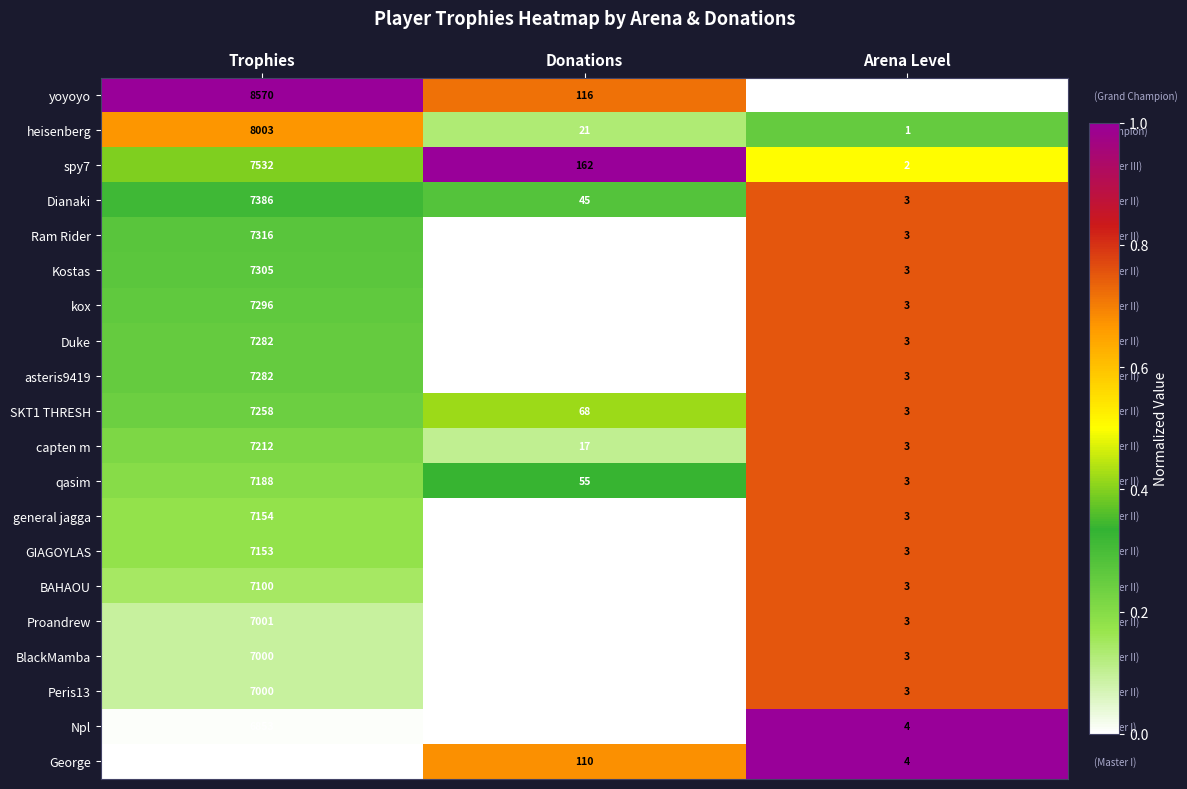

What is the difference between the highest and lowest values at Trophies?

1725